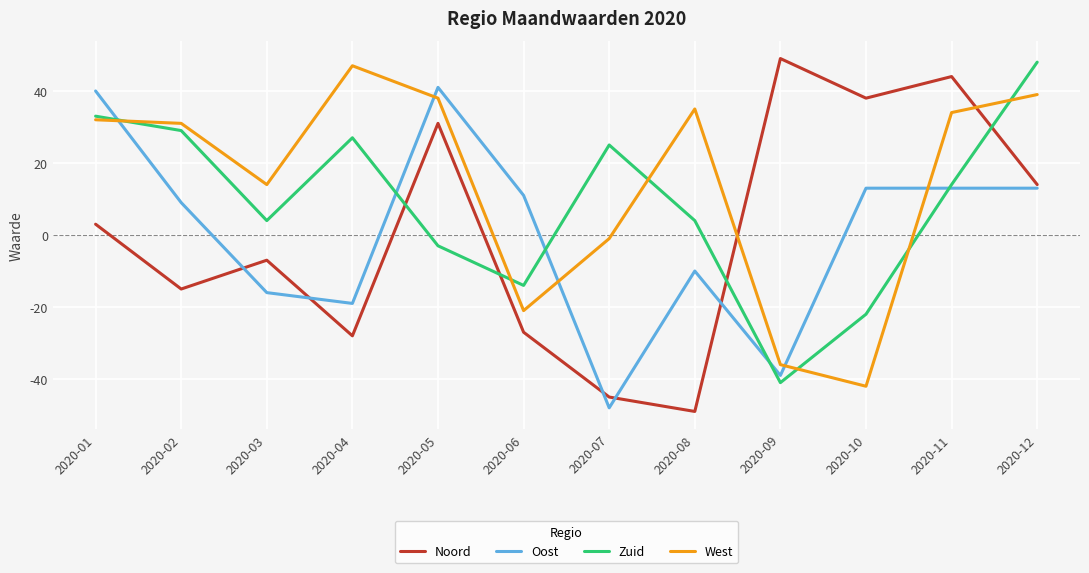

Between which two adjacent categories do Zuid and West first intersect?

2020-01 and 2020-02